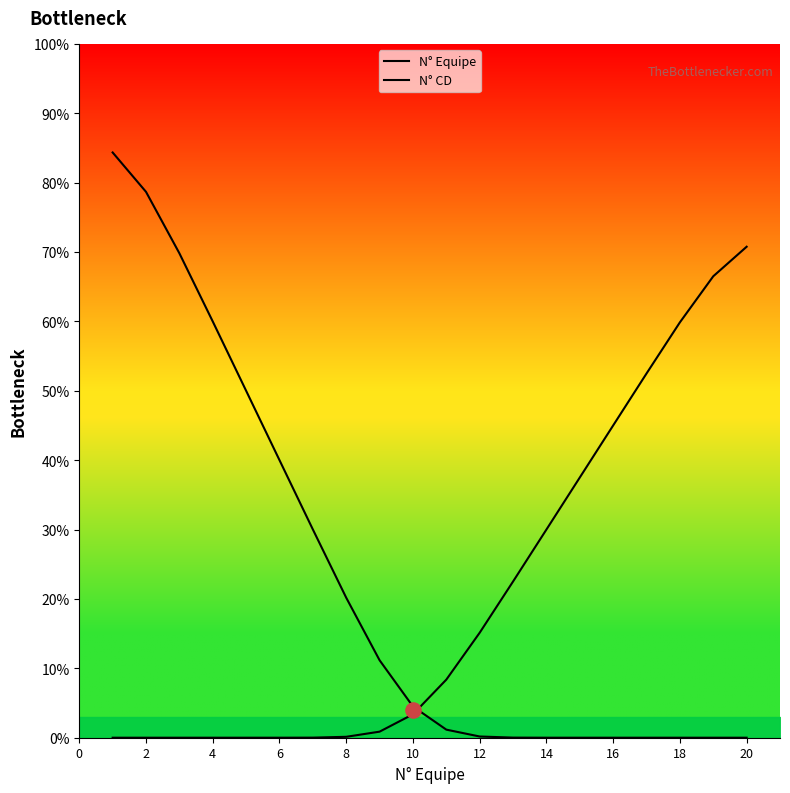

What are all the series names shown in the legend?

N° Equipe, N° CD